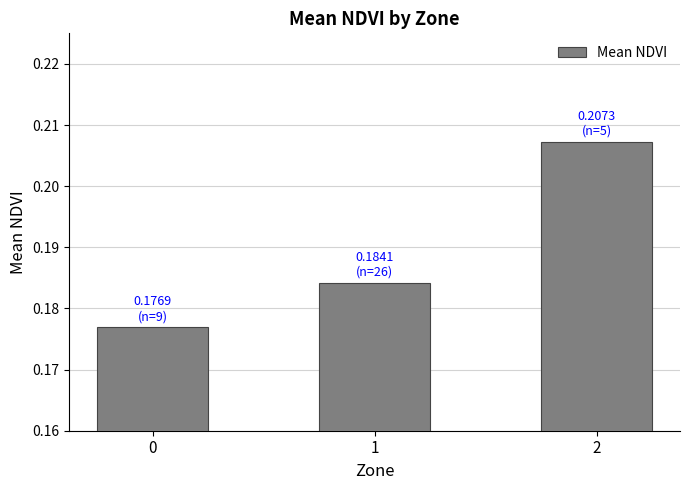

Is it true that the value at 1 is 0.1?

False